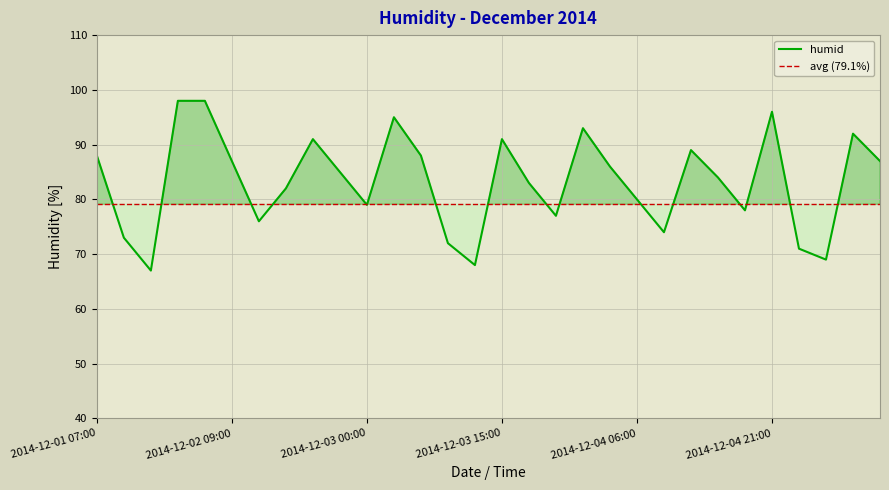

Which has a higher value, 2014-12-04 21:00 or 2014-12-04 15:00?

2014-12-04 21:00